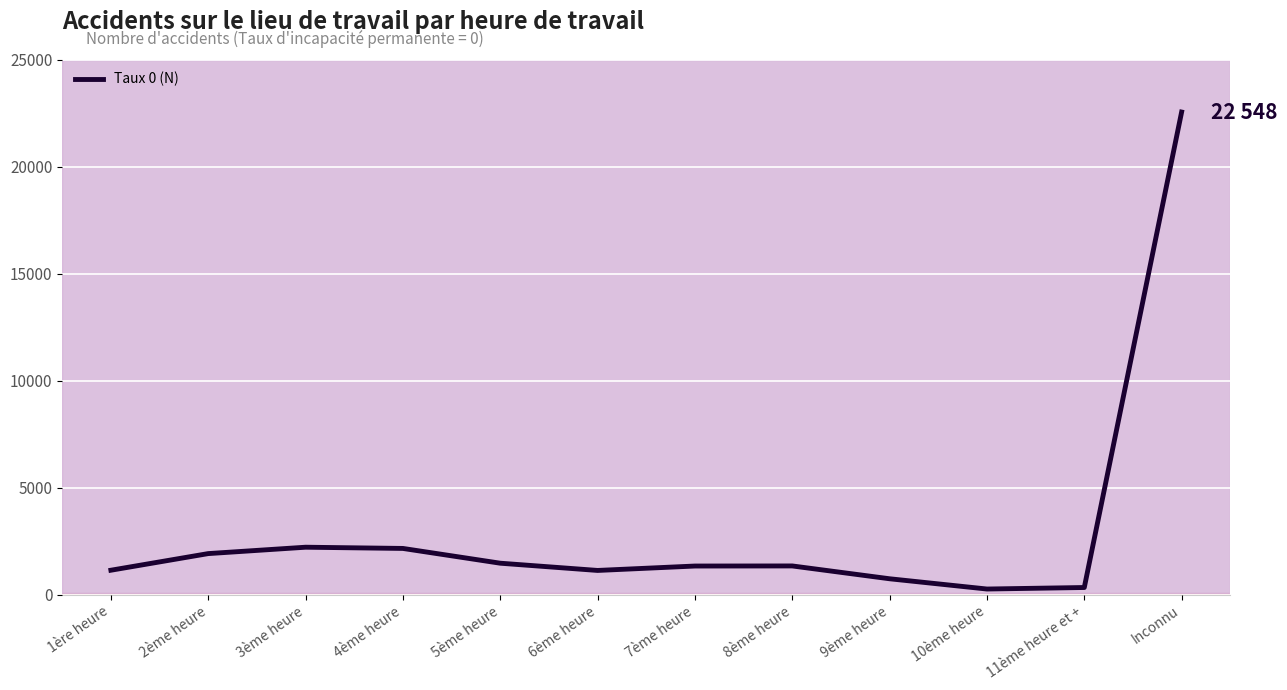

Is this an area chart (filled region under the line)?

No